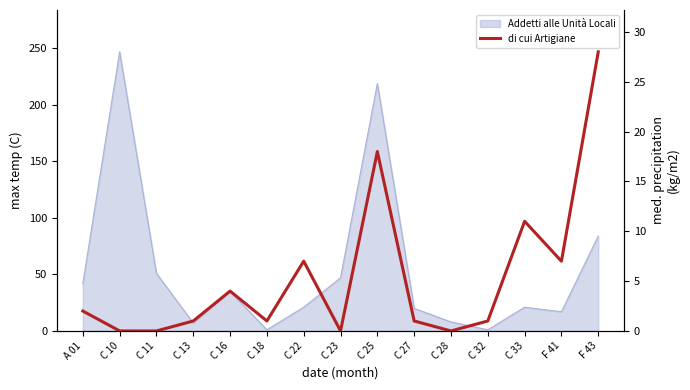

The chart shows a value of -13 at C 10. True or false?

False